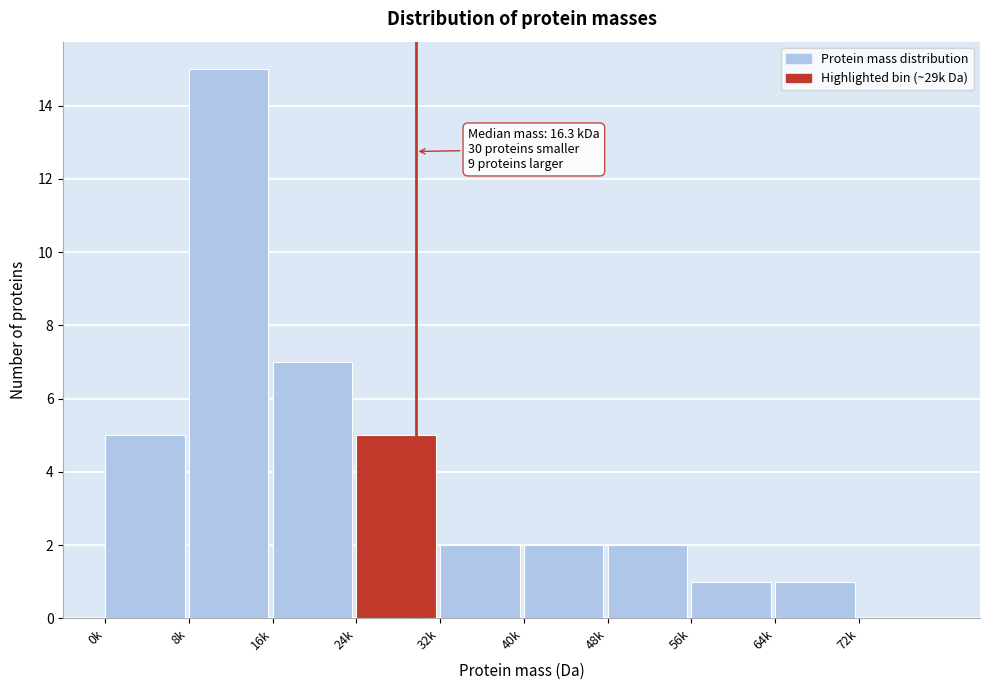

Reading left to right, list all the values displayed in this chart.

0k=5	8k=15	16k=7	24k=5	32k=2	40k=2	48k=2	56k=1	64k=1	72k=0